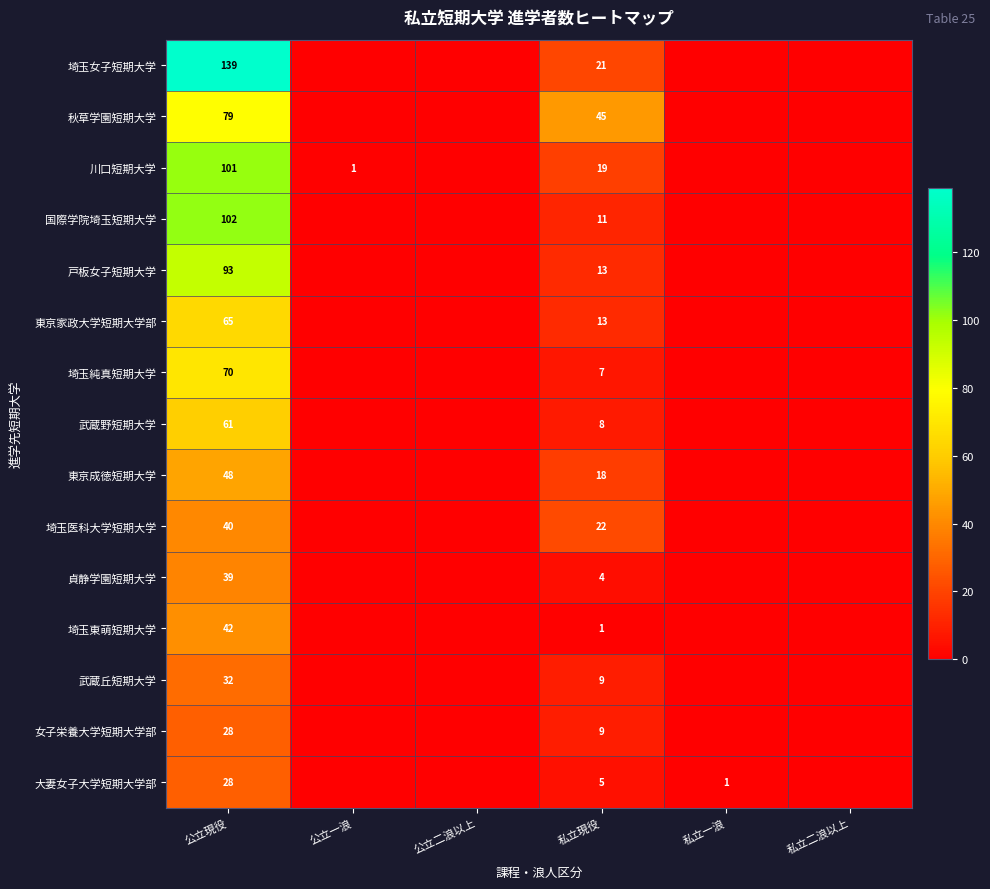

What is the difference between the highest and lowest values at 公立現役?

111